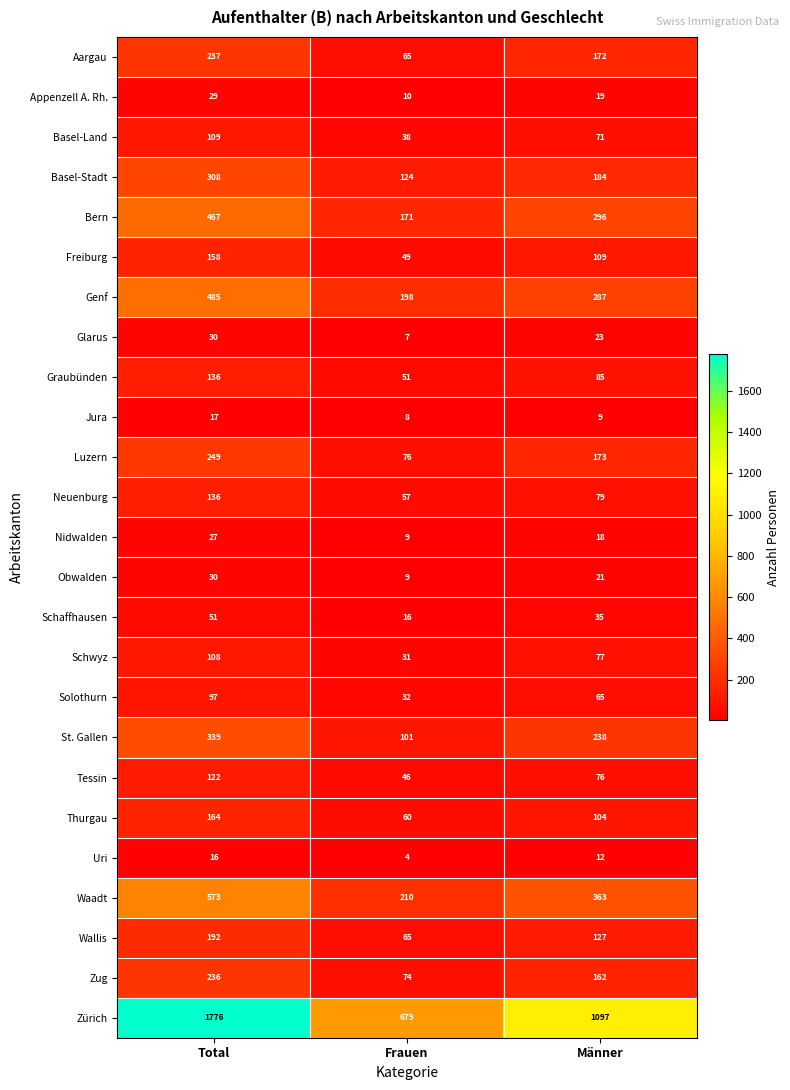

What is the sum of all Nidwalden values?

54